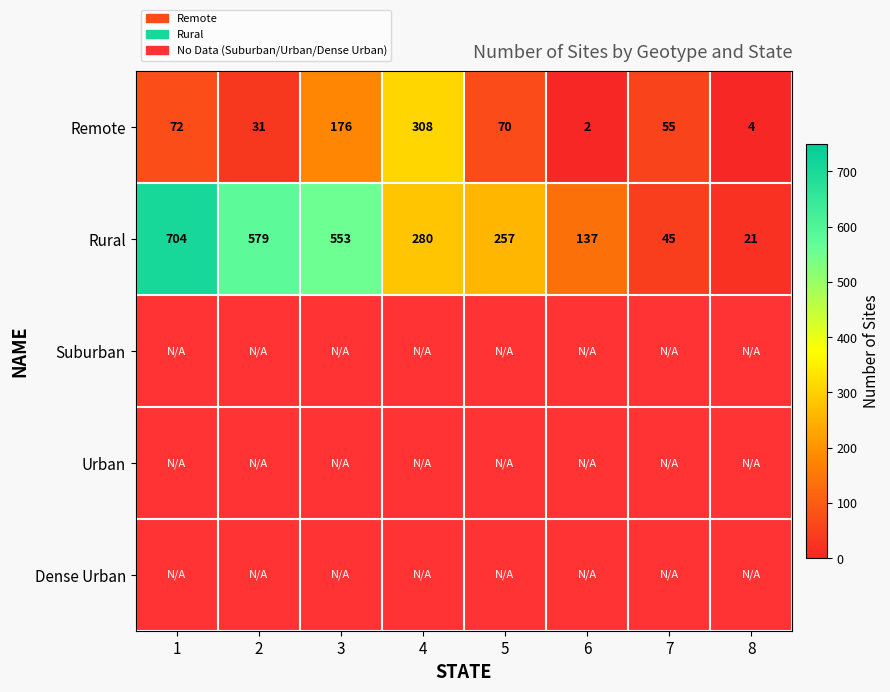

How many data points does each series have?

8